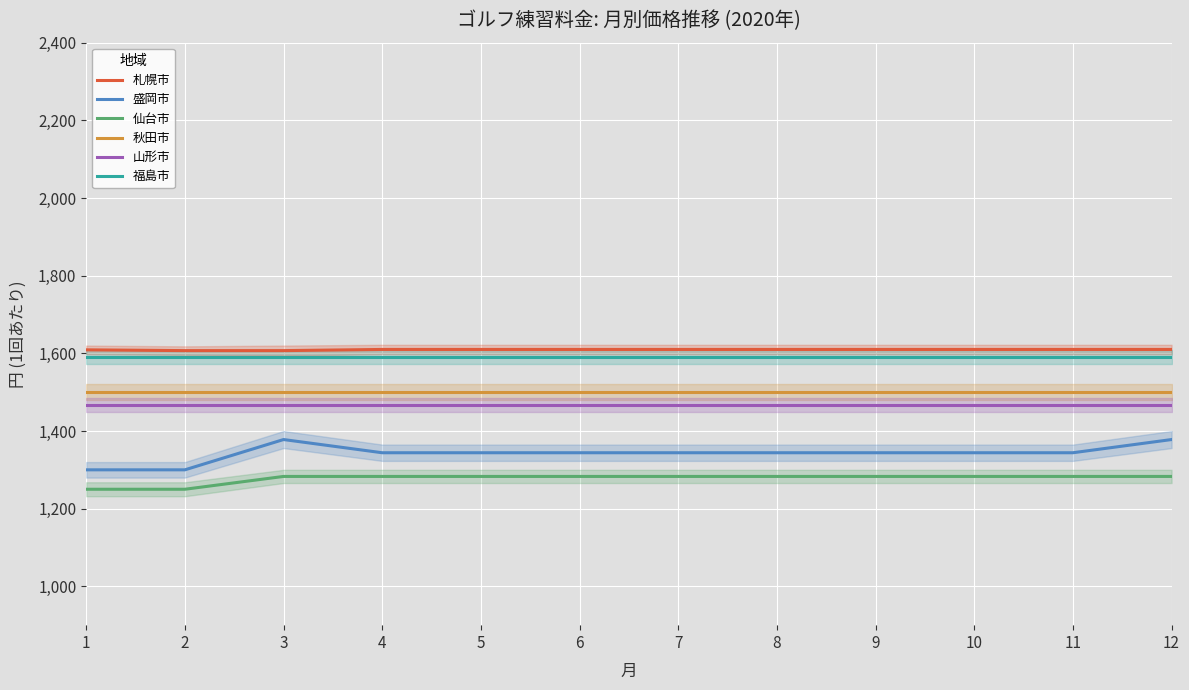

At which category is the sum across all series the highest?

12